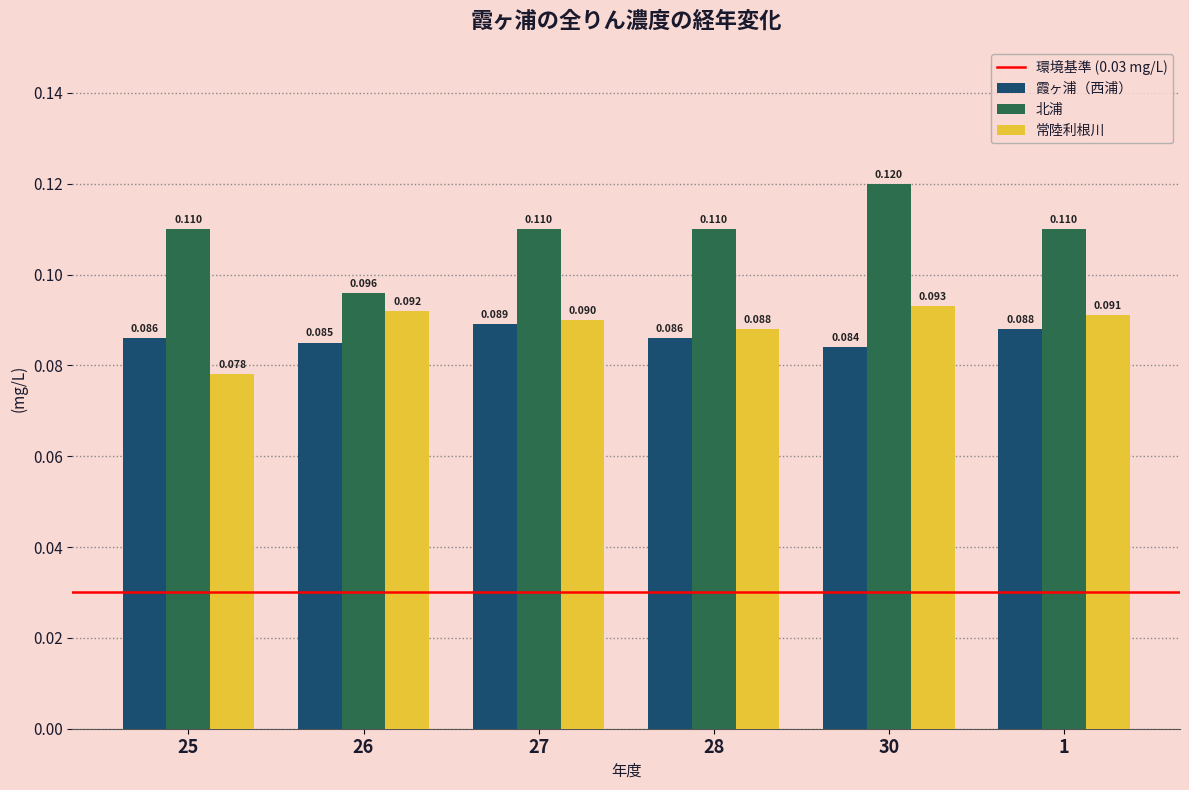

Are the bars grouped side by side (vs. stacked)?

Yes